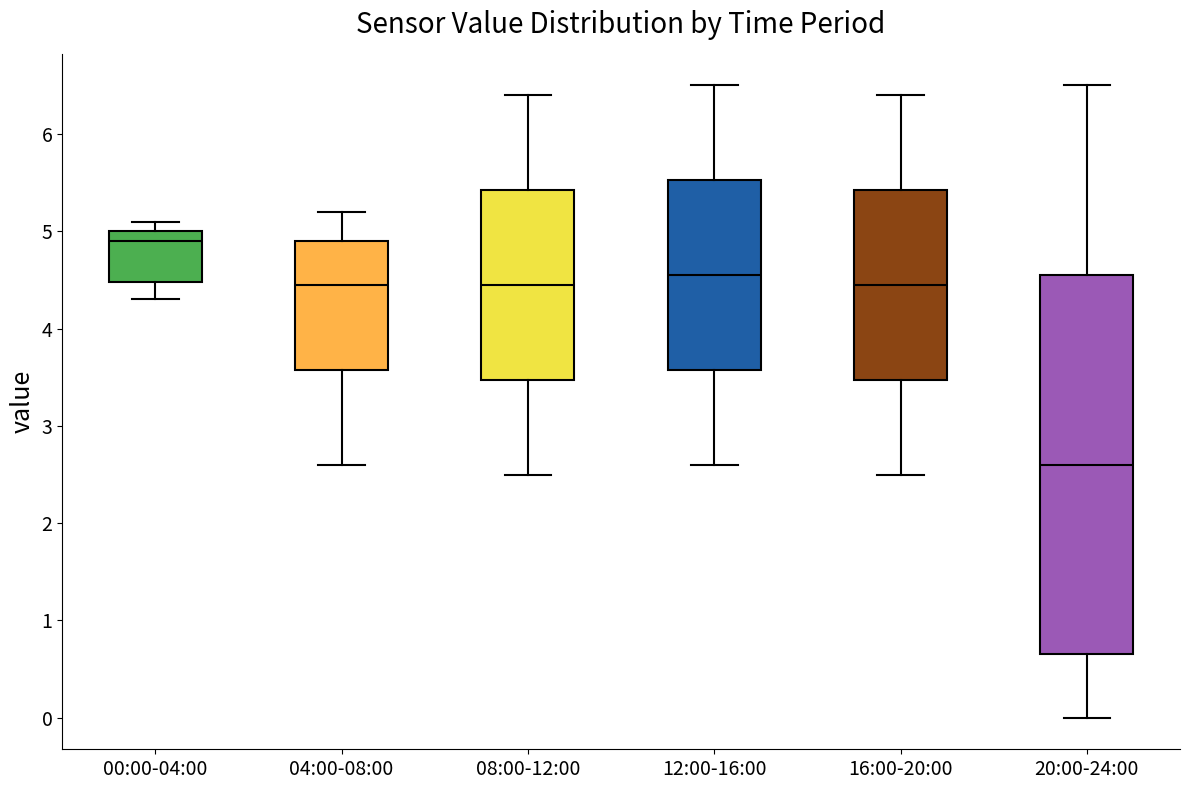

Where does the upper whisker of the box for 12:00-16:00 end on the y-axis? The values are not printed on the chart, so give them approximately, as read against the axis.

6.5